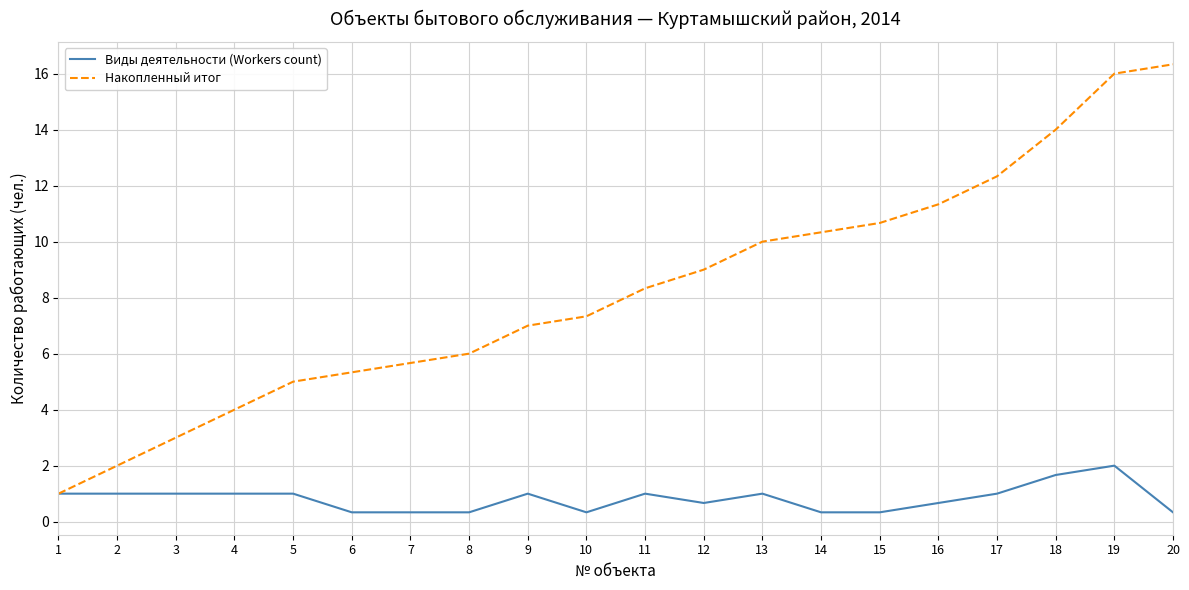

Is it true that Накопленный итог equals 4.0 at 4?

True